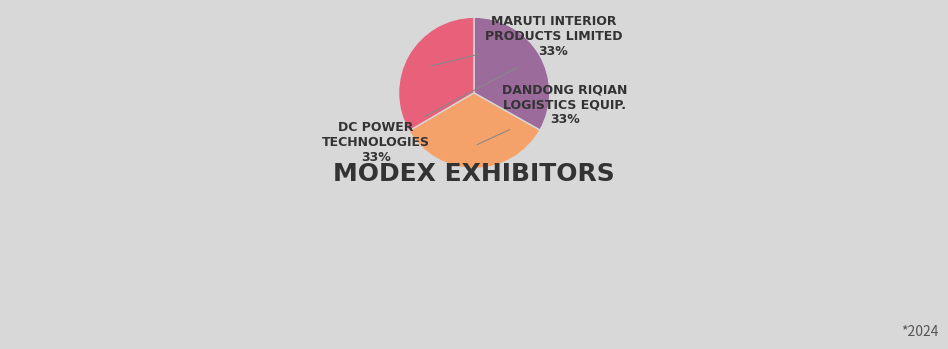

Does any single category account for the majority?

No